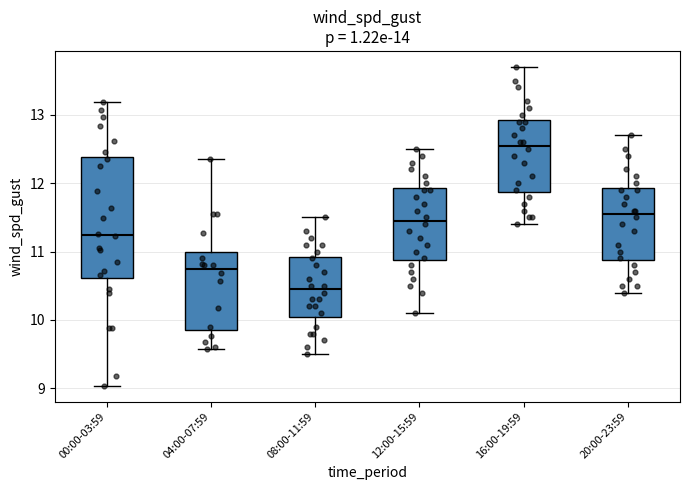

Which box is the tallest, from its lower edge to its upper edge?

00:00-03:59